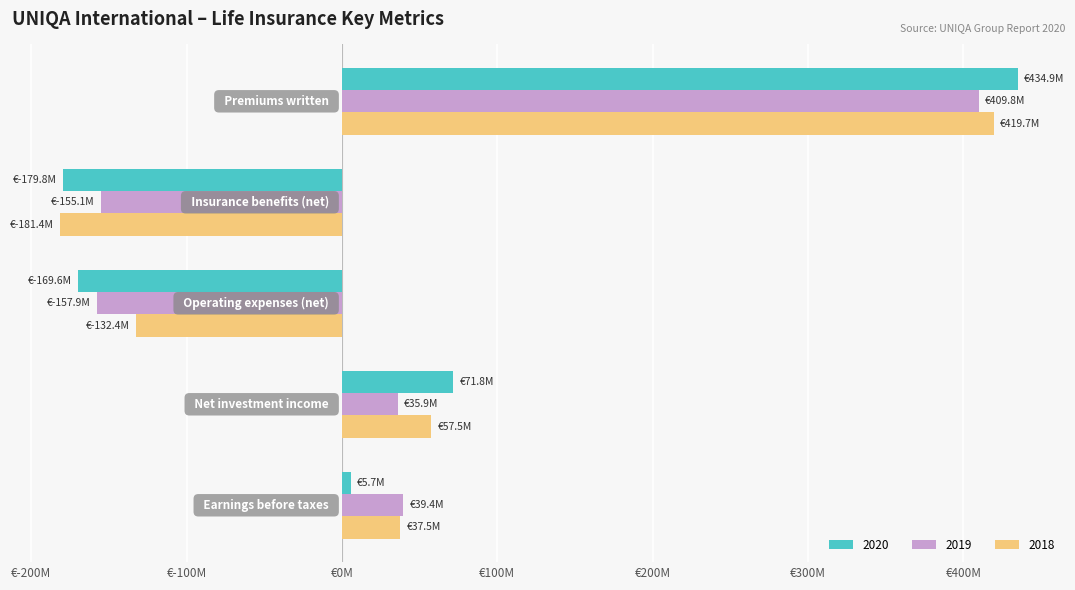

What are all the series names shown in the legend?

2020, 2019, 2018